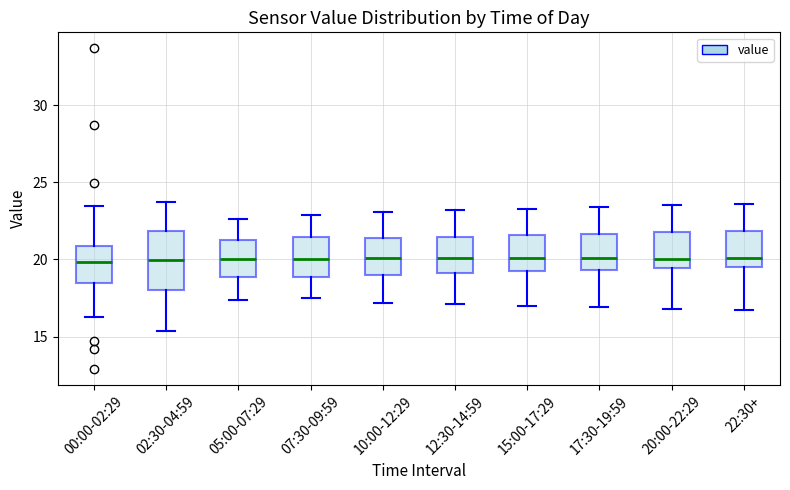

Reading left to right, transcribe this box plot: for each box, give where its median line is, the range the box spans, and where its two whiskers end, as read against the y-axis. The values are not printed on the chart, so give them approximately, as read against the axis.

00:00-02:29: median 20.0, box 18.5 to 21.0, whiskers 16.5 to 23.5
02:30-04:59: median 20.0, box 18.0 to 22.0, whiskers 15.5 to 23.5
05:00-07:29: median 20.0, box 19.0 to 21.5, whiskers 17.5 to 22.5
07:30-09:59: median 20.0, box 19.0 to 21.5, whiskers 17.5 to 23.0
10:00-12:29: median 20.0, box 19.0 to 21.5, whiskers 17.0 to 23.0
12:30-14:59: median 20.0, box 19.0 to 21.5, whiskers 17.0 to 23.0
15:00-17:29: median 20.0, box 19.0 to 21.5, whiskers 17.0 to 23.5
17:30-19:59: median 20.0, box 19.5 to 21.5, whiskers 17.0 to 23.5
20:00-22:29: median 20.0, box 19.5 to 22.0, whiskers 17.0 to 23.5
22:30+: median 20.0, box 19.5 to 22.0, whiskers 16.5 to 23.5